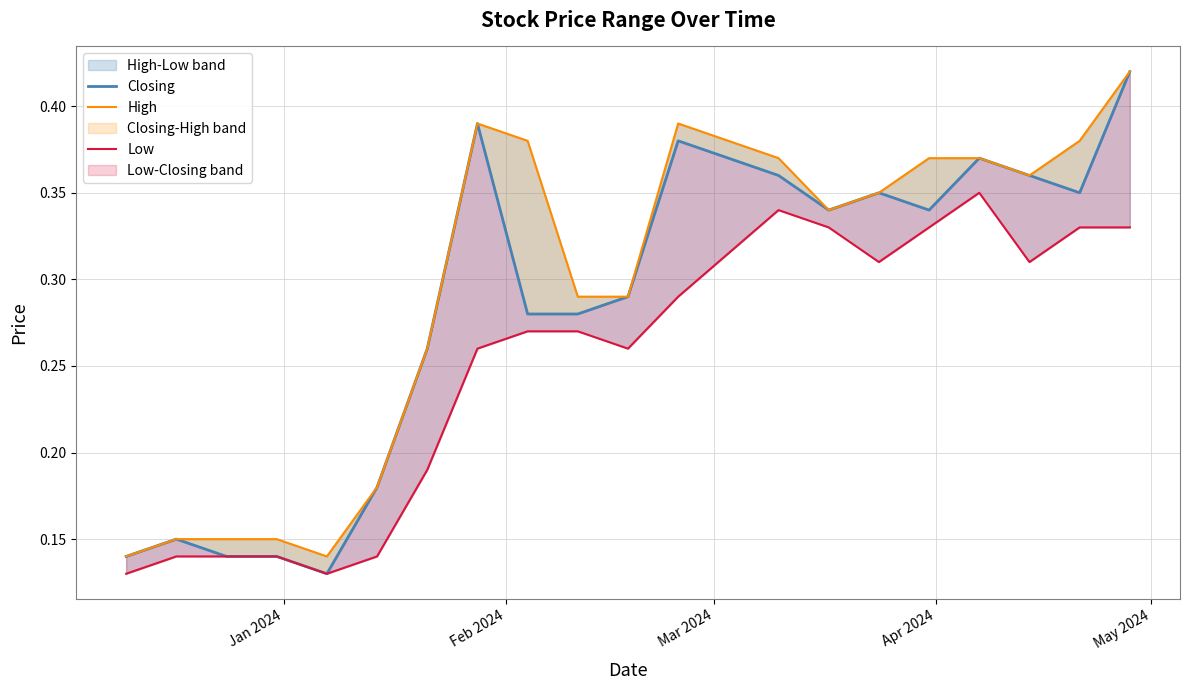

What is the value of the High point at the 15th from the left?

0.3